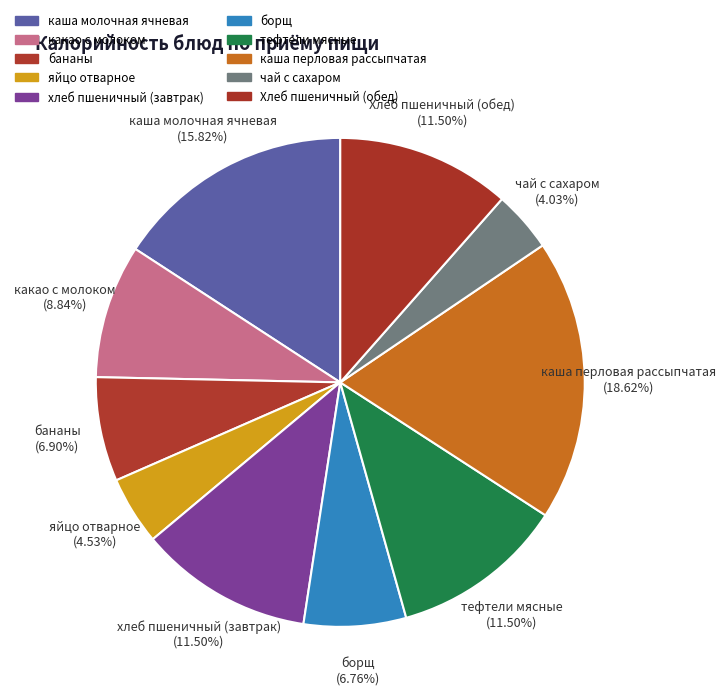

Count the number of slices in the pie.

10